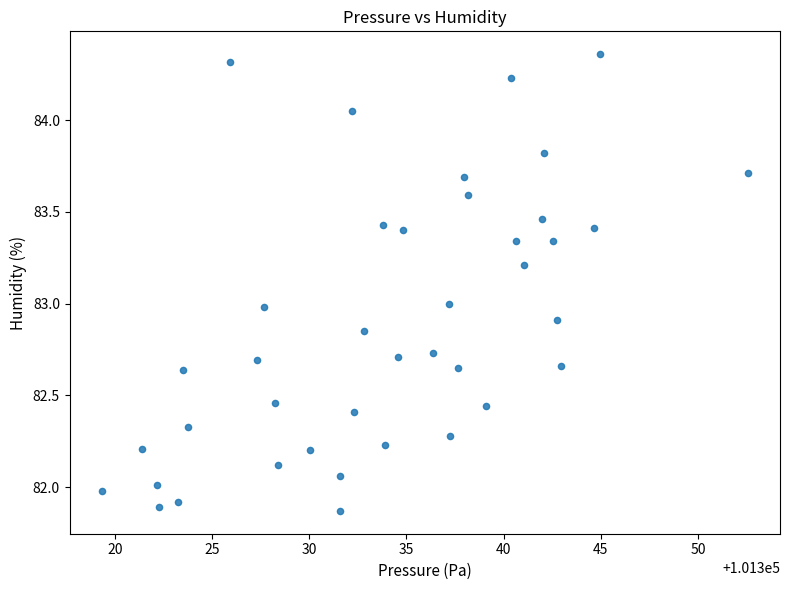

What is the range of X values (max minus min)?

33.2